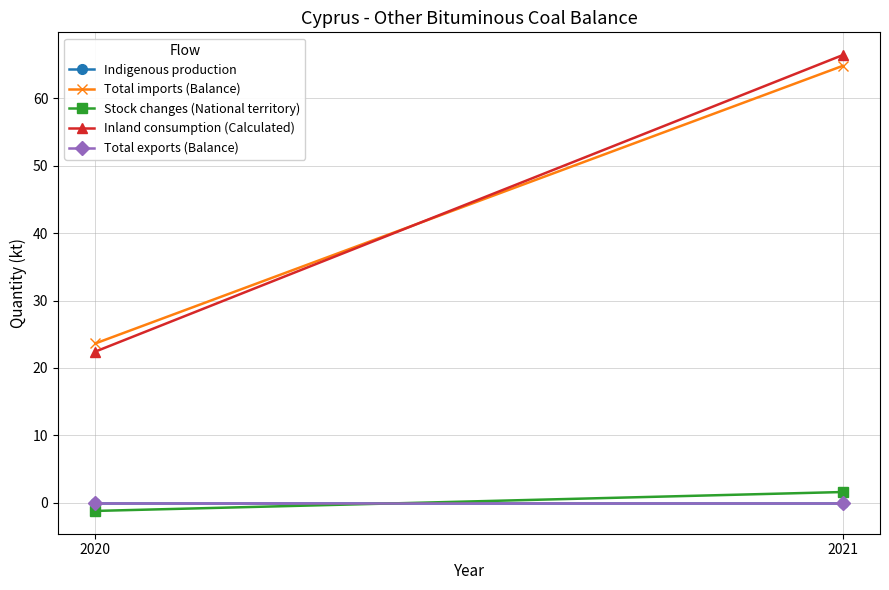

At which label does Stock changes (National territory) reach its peak?

2021